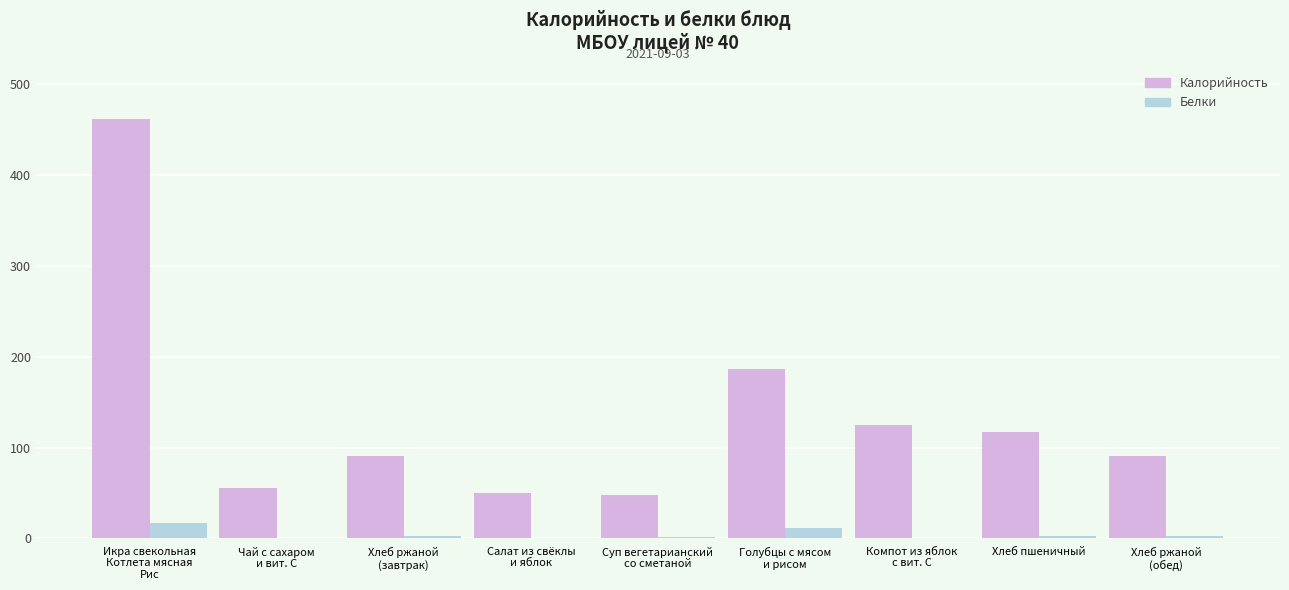

How many groups of bars are there?

9